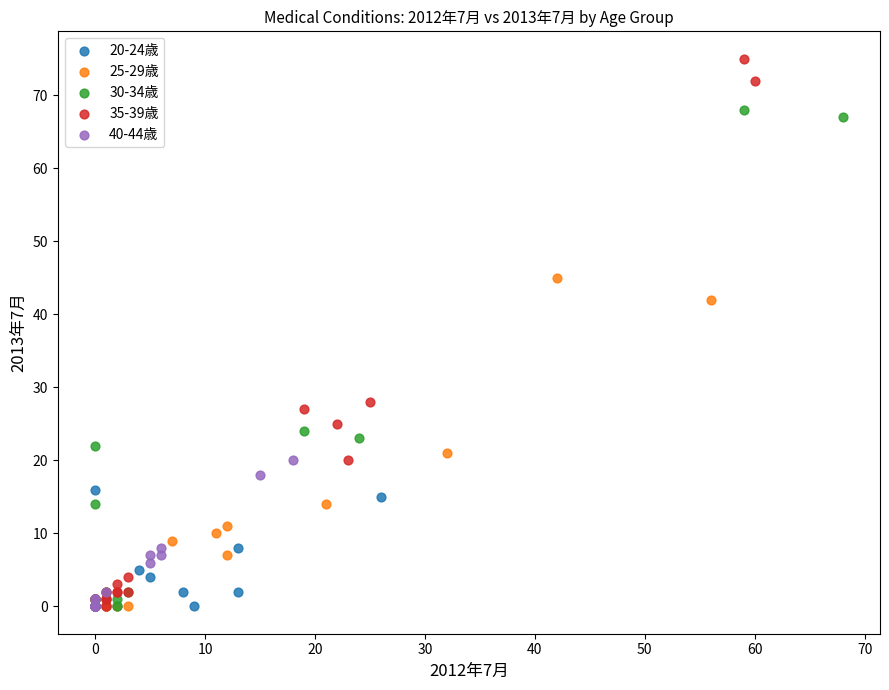

Which series reaches the maximum Y coordinate?

35-39歳